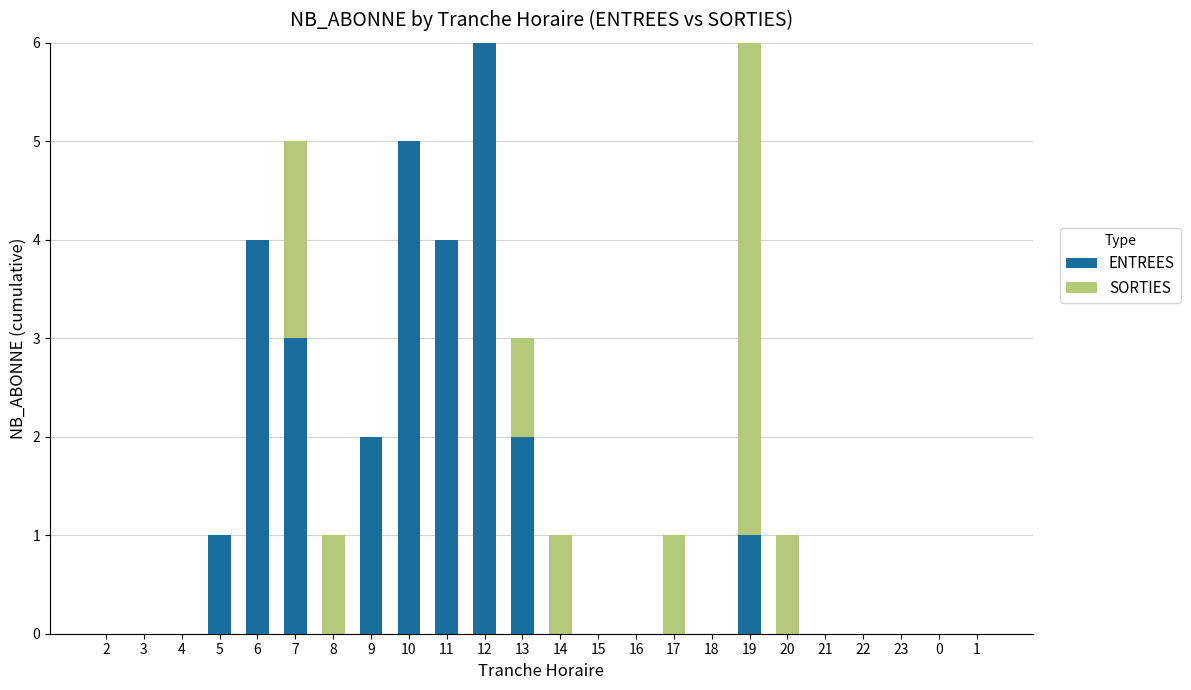

Is it true that ENTREES equals 0 at 16?

True